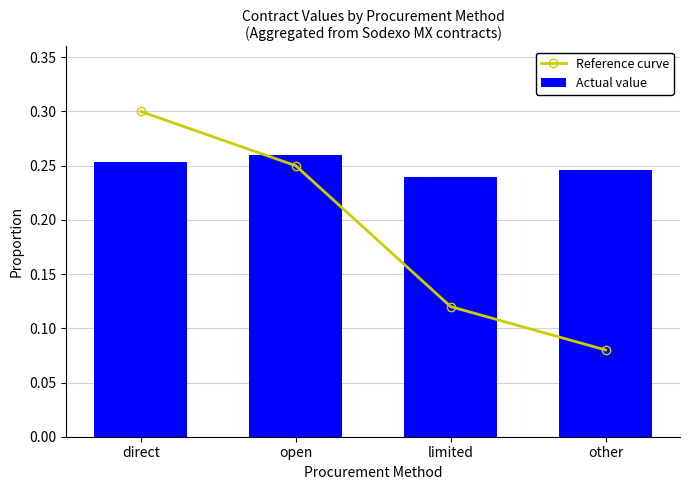

What is the spread (max minus min) of values at other?

0.2